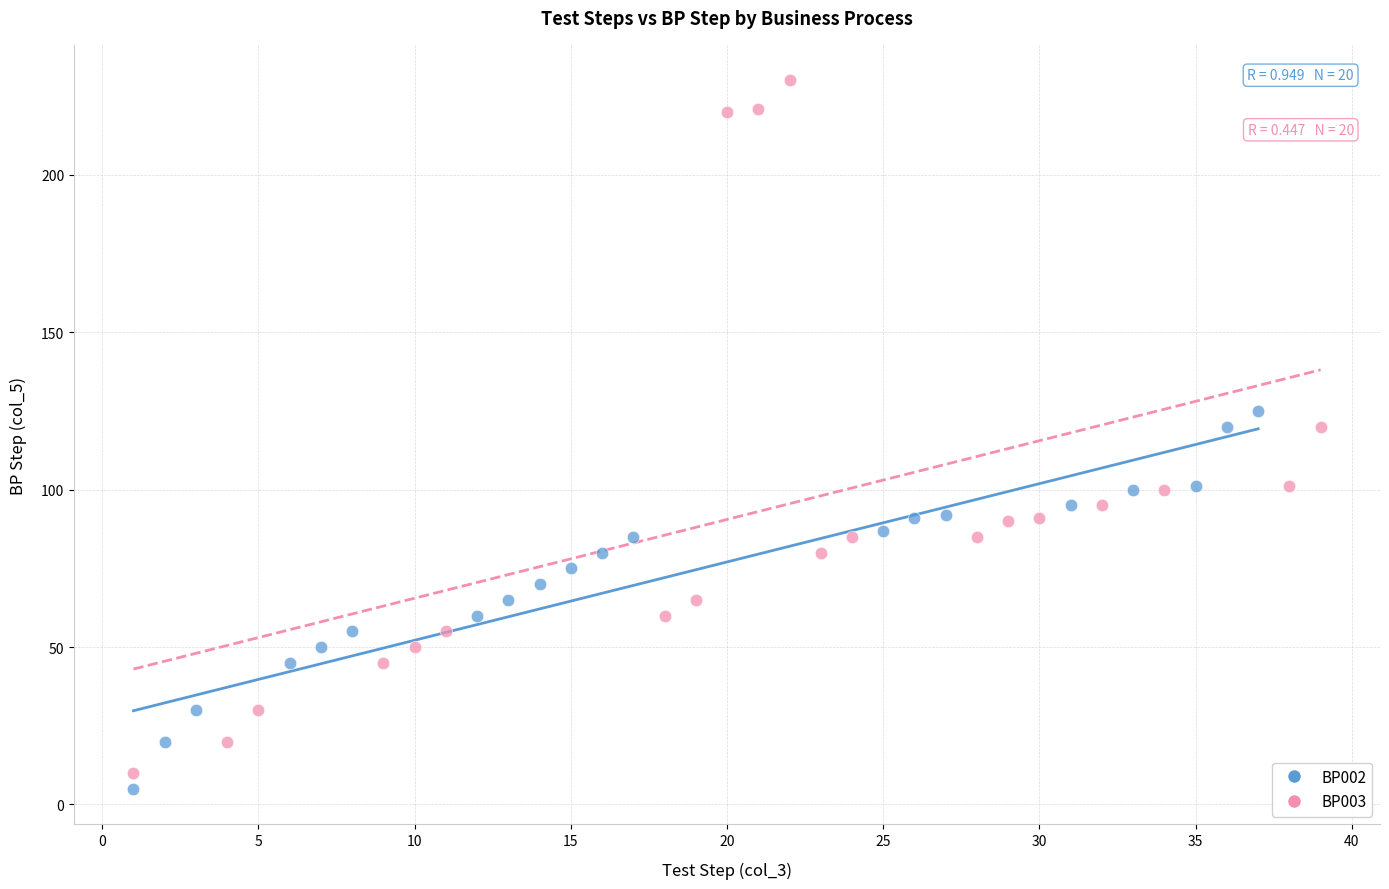

Which series contains the highest Y value?

BP003